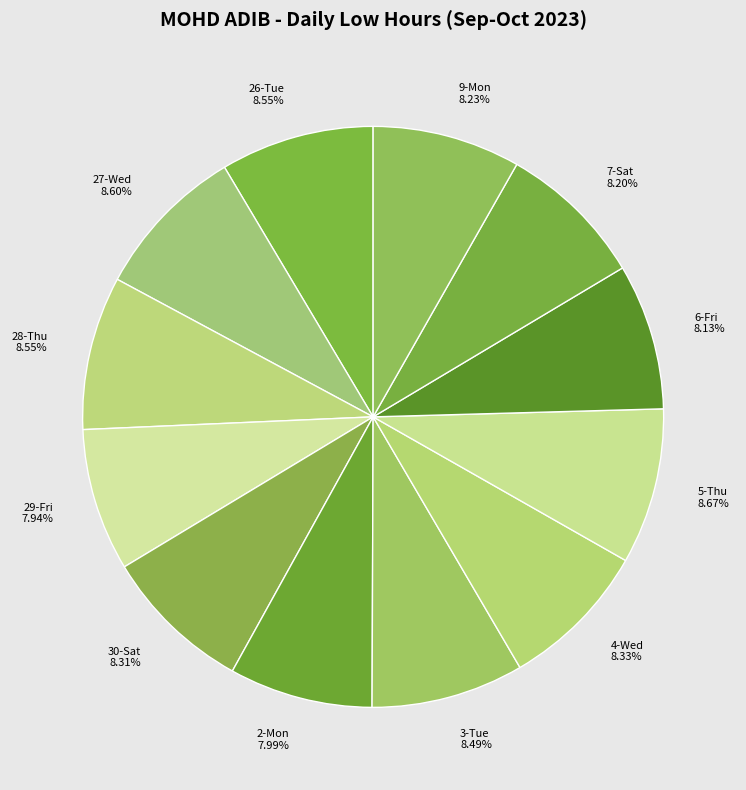

Is there a majority slice in this chart?

No